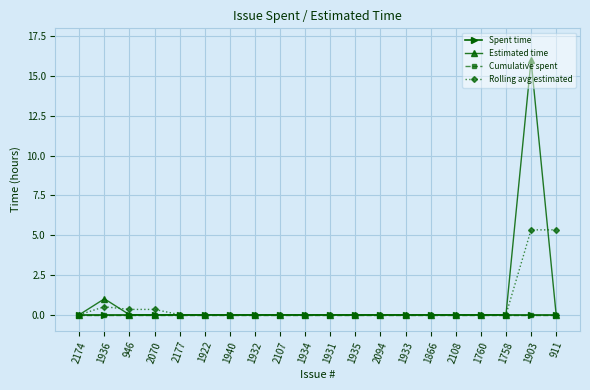

Does the chart have visible grid lines?

Yes